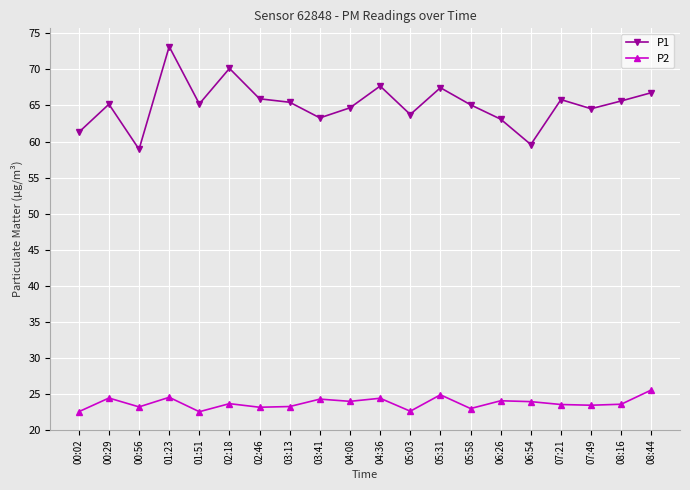

What is the total value across all series at 02:18?

93.8